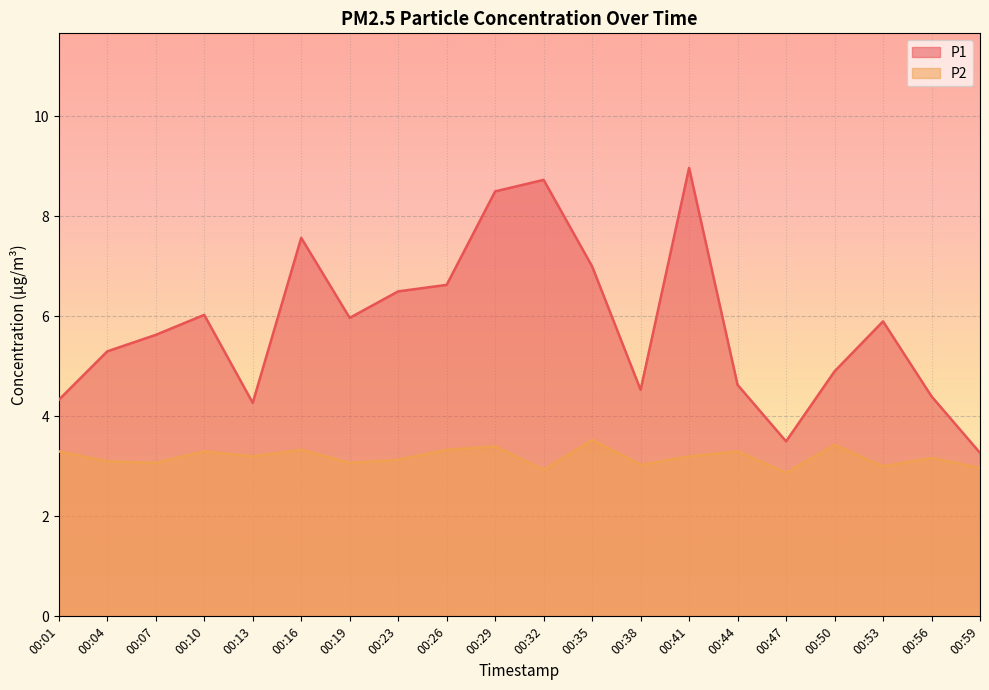

List the series in order of their overall mean, lowest first.

P2, P1